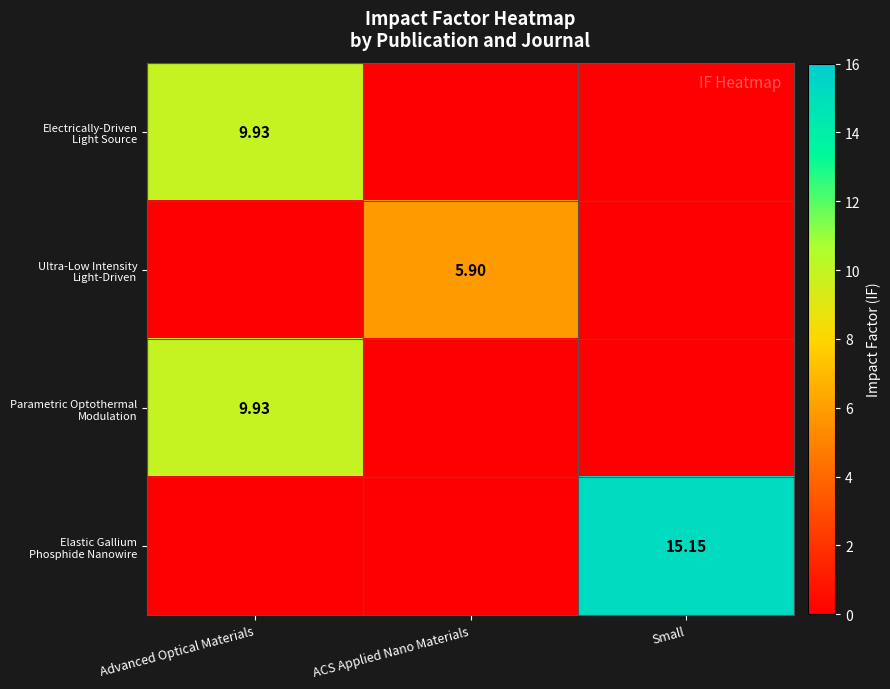

Which series has the largest range (max minus min)?

Elastic Gallium Phosphide Nanowire